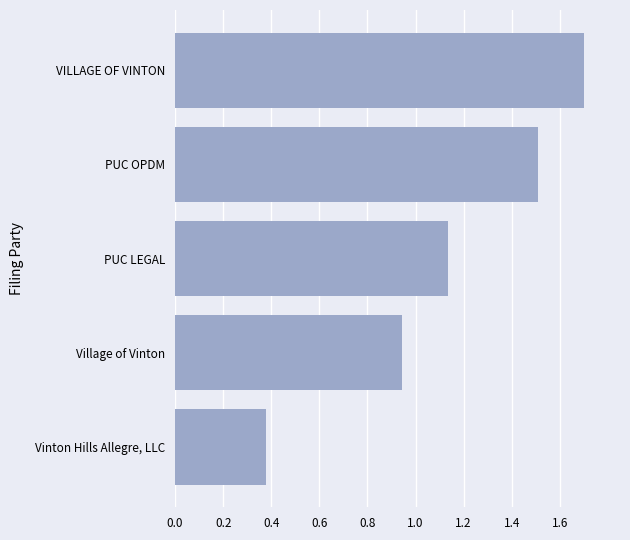

What is the sum of all values?

5.7